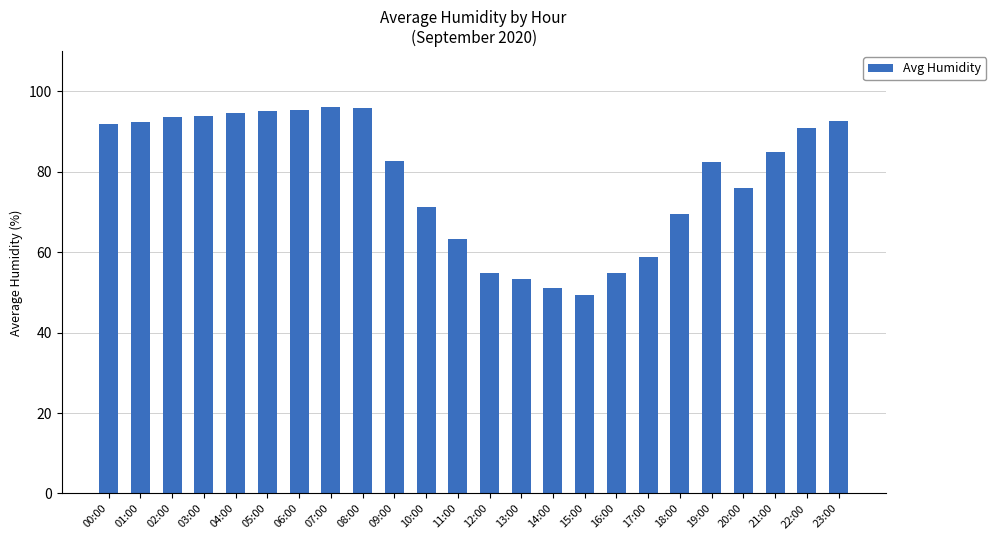

What is the minimum value shown in the chart?

49.4